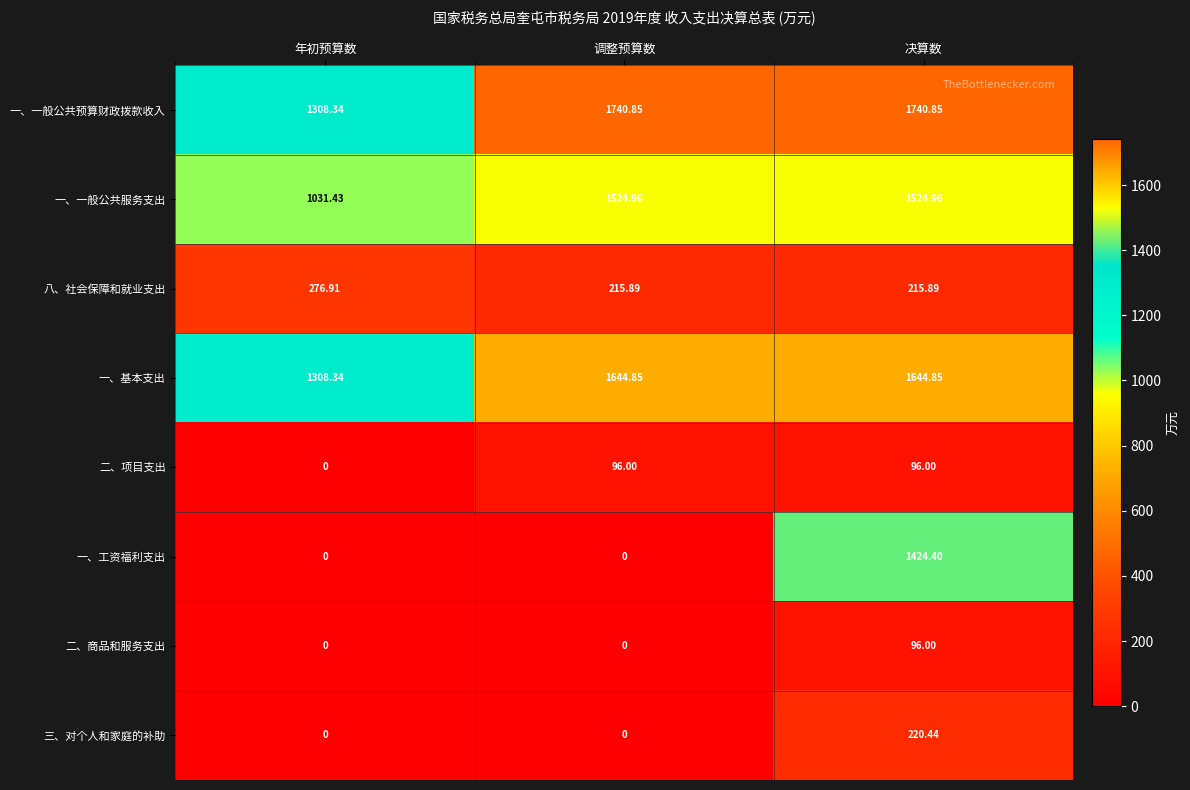

What is the total value across all series at 调整预算数?

5222.6